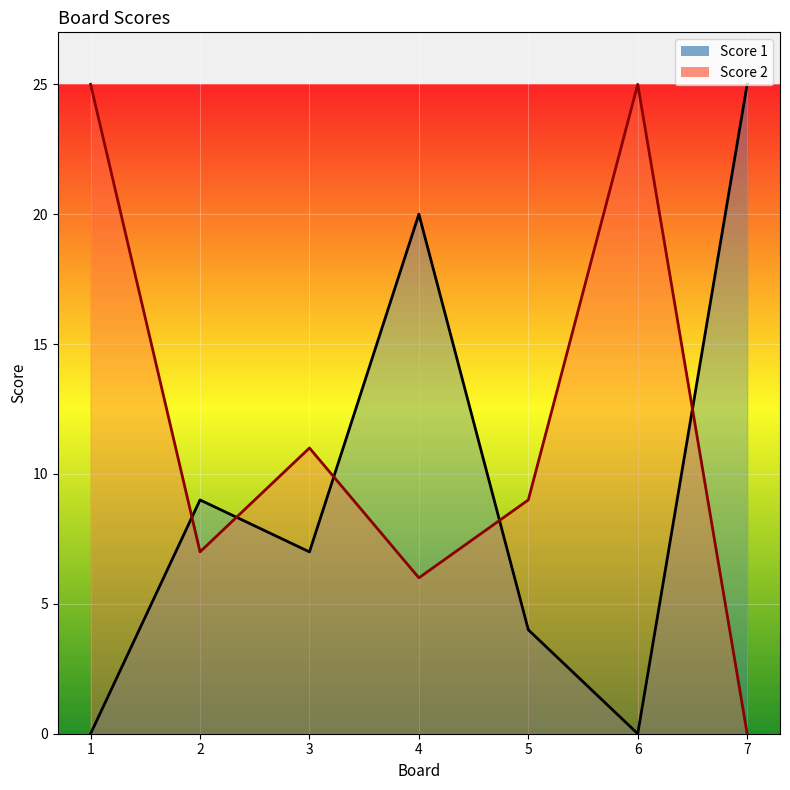

What is the greatest value displayed?

25